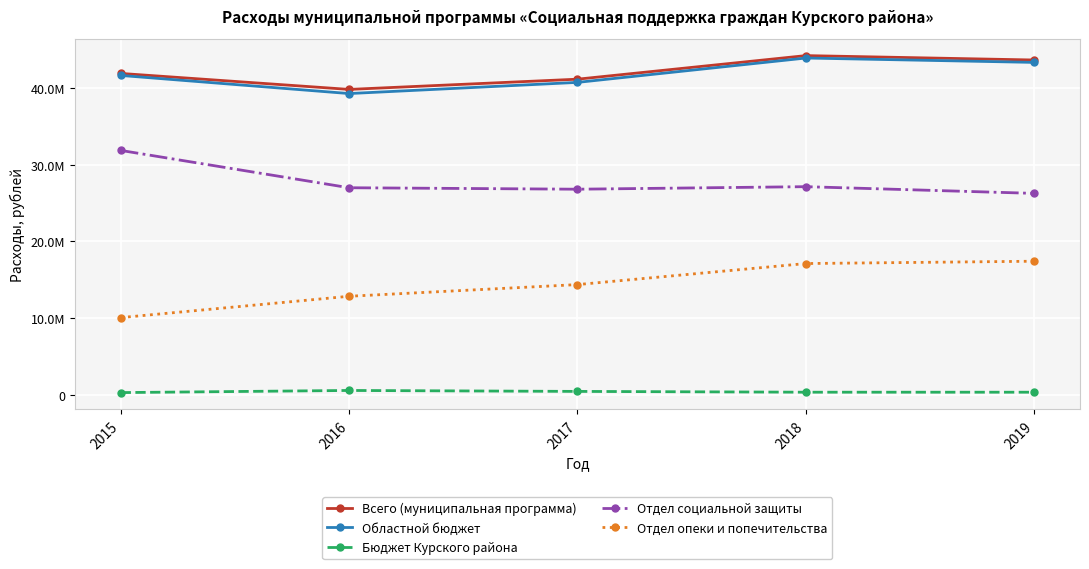

Rank the categories by Всего (муниципальная программа) value from lowest to highest.

2016, 2017, 2015, 2019, 2018